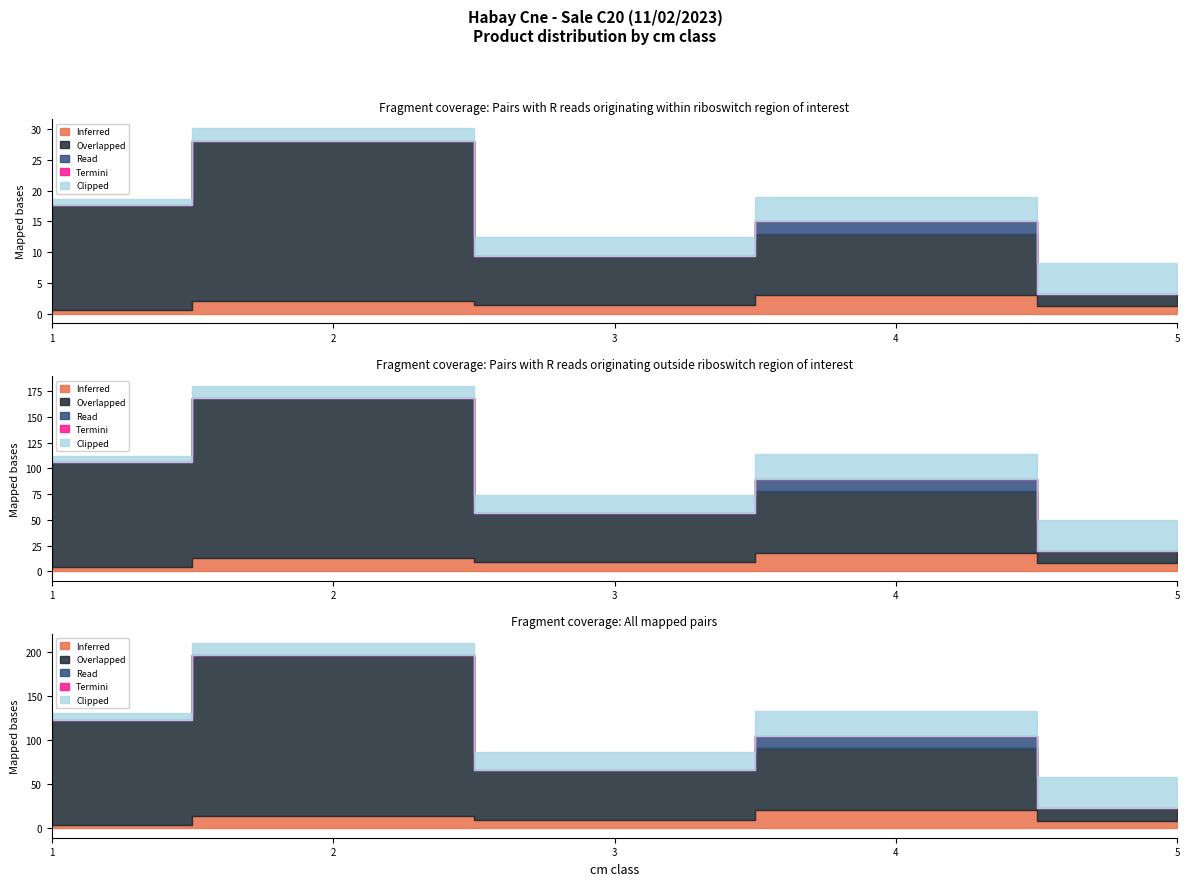

What is the sum of all Read values?

2.0